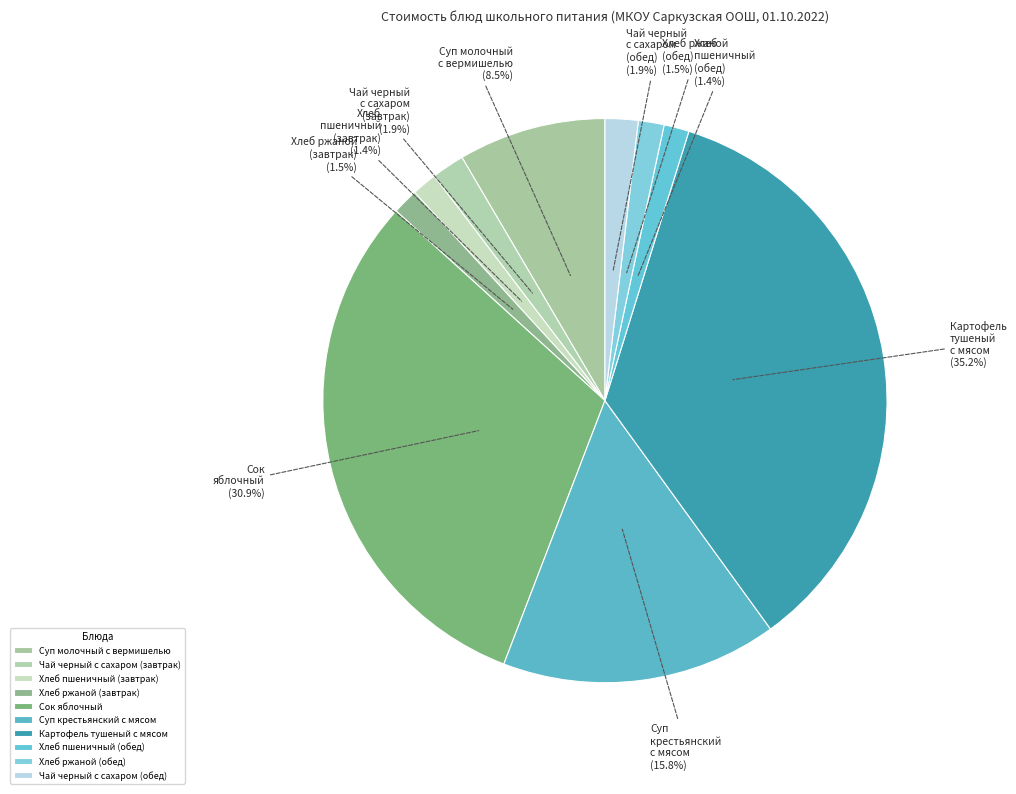

To the nearest percent, what is the combined percentage of Суп крестьянский с мясом and Суп молочный с вермишелью?

24%